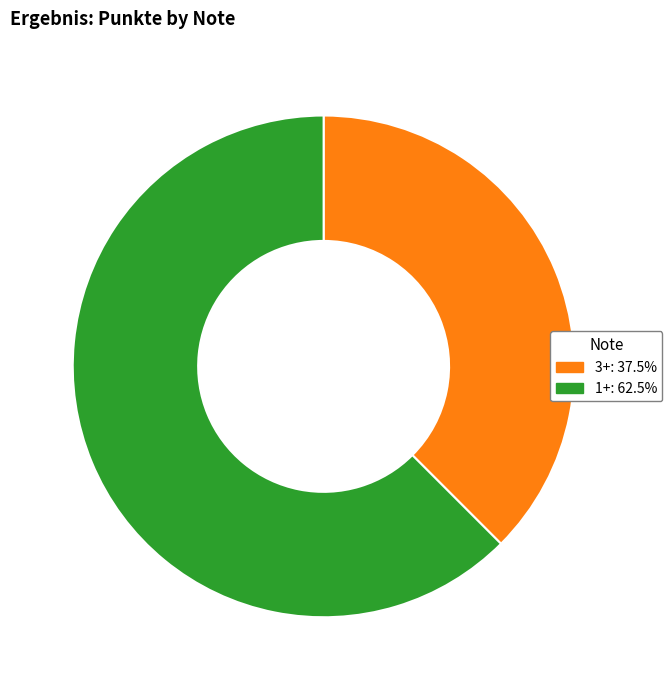

Is the sum of 1+: 62.5% and 3+: 37.5% greater than half?

Yes